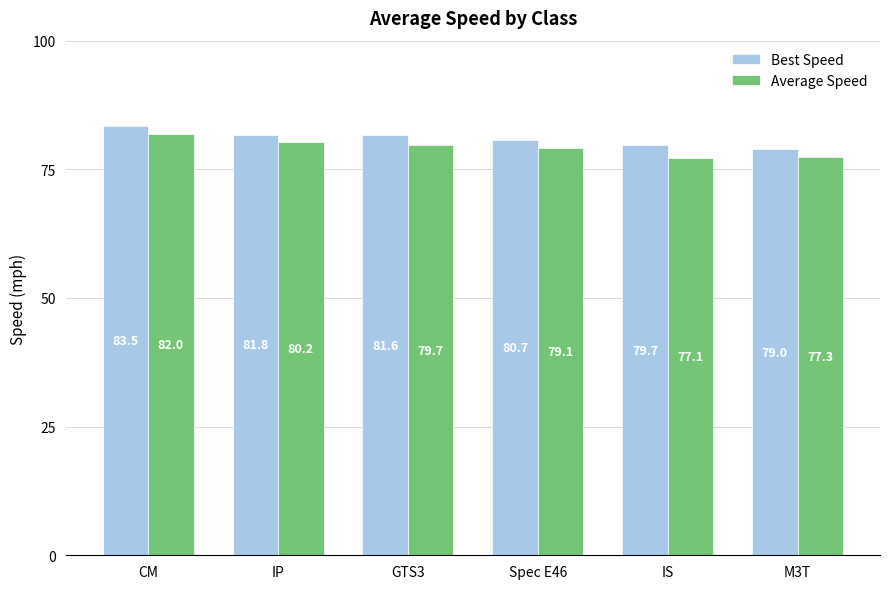

What is the label of the 1st bar from the right?

M3T